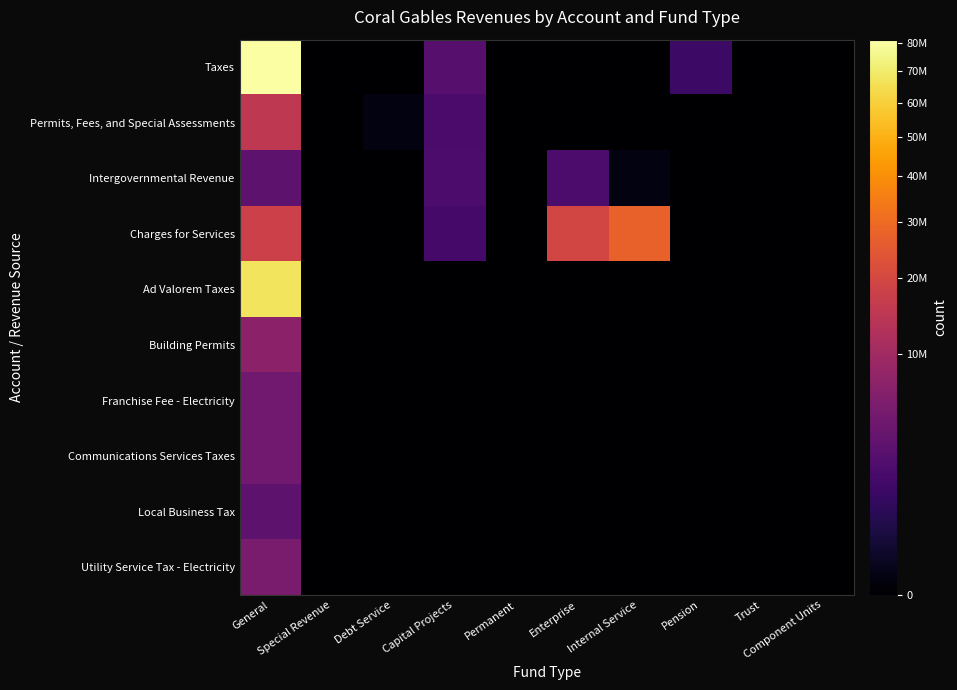

Which label corresponds to the smallest value in the chart?

Special Revenue